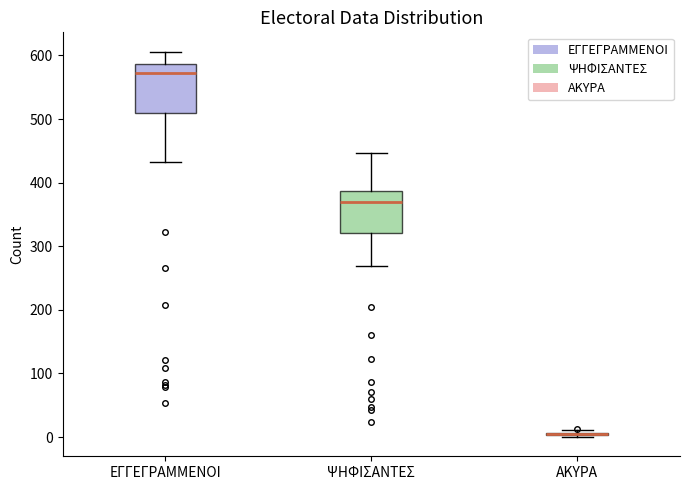

Which box is the tallest, from its lower edge to its upper edge?

ΕΓΓΕΓΡΑΜΜΕΝΟΙ